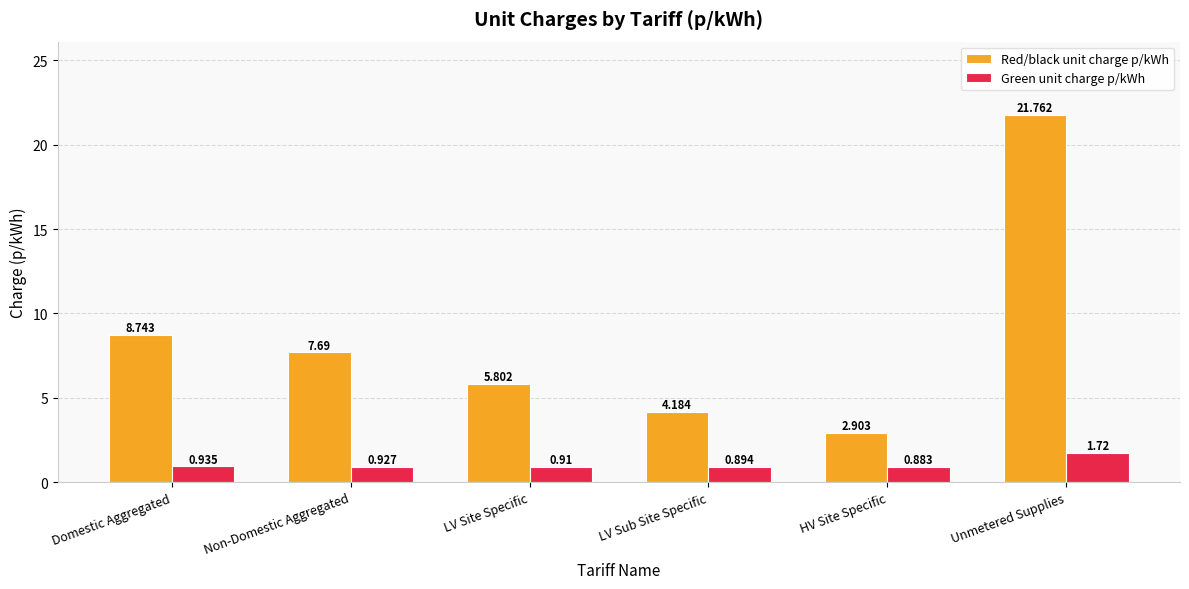

List the series in order of their peak value, highest first.

Red/black unit charge p/kWh, Green unit charge p/kWh